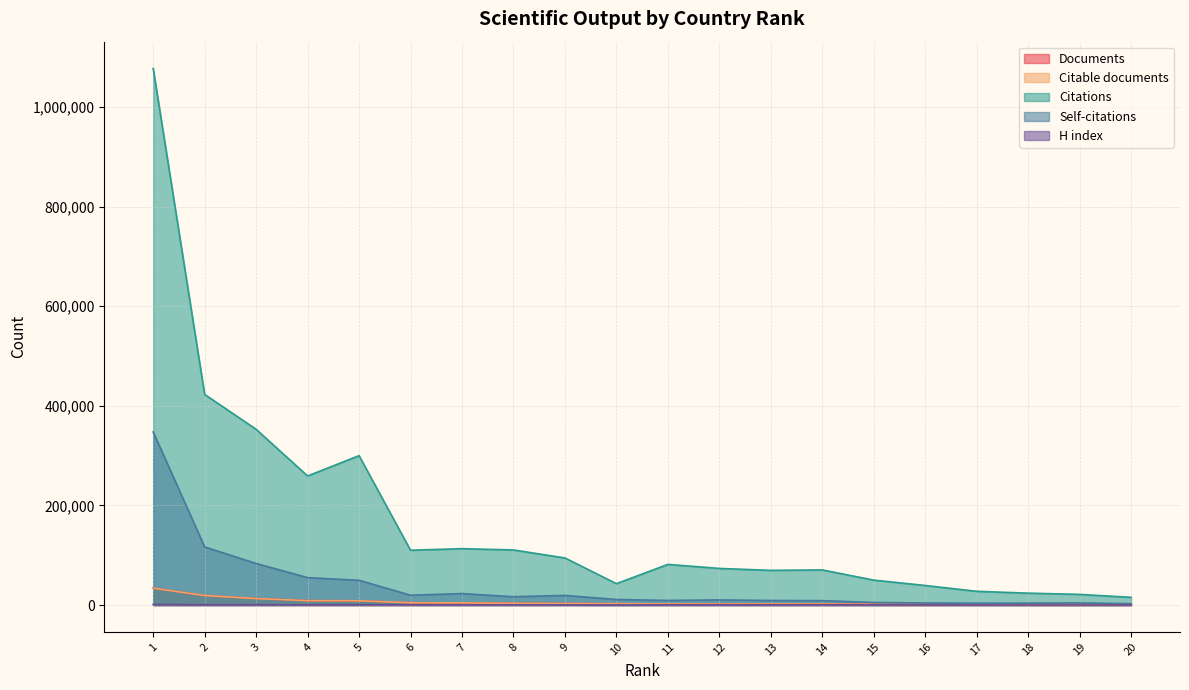

Rank the categories by Self-citations value from highest to lowest.

1, 2, 3, 4, 5, 7, 6, 9, 8, 10, 12, 11, 13, 14, 15, 19, 16, 18, 17, 20